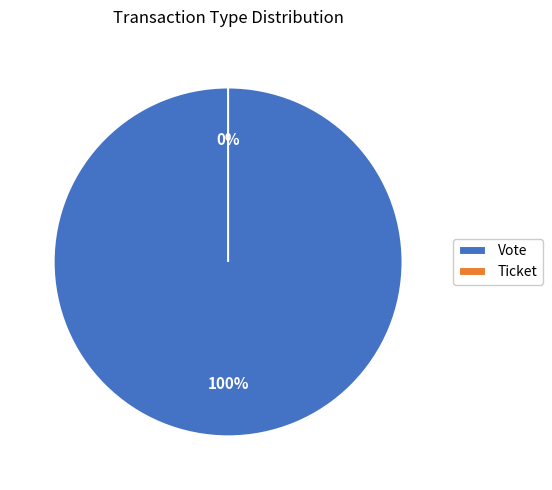

Combined, do Vote and Ticket account for over 50%?

Yes